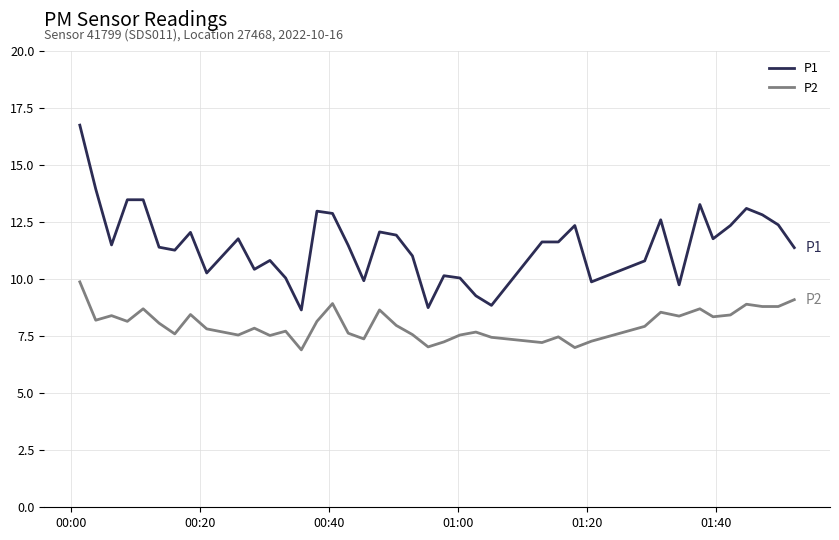

What is the minimum value for P1?

8.7